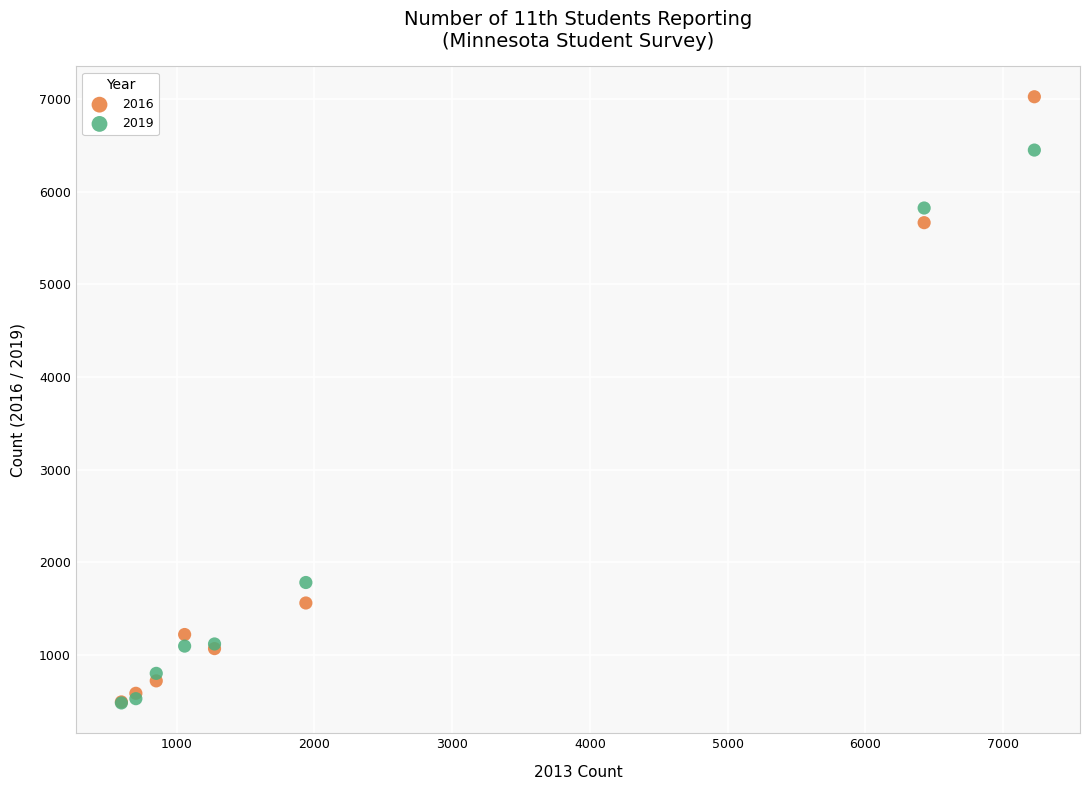

Which series contains the highest Y value?

2016